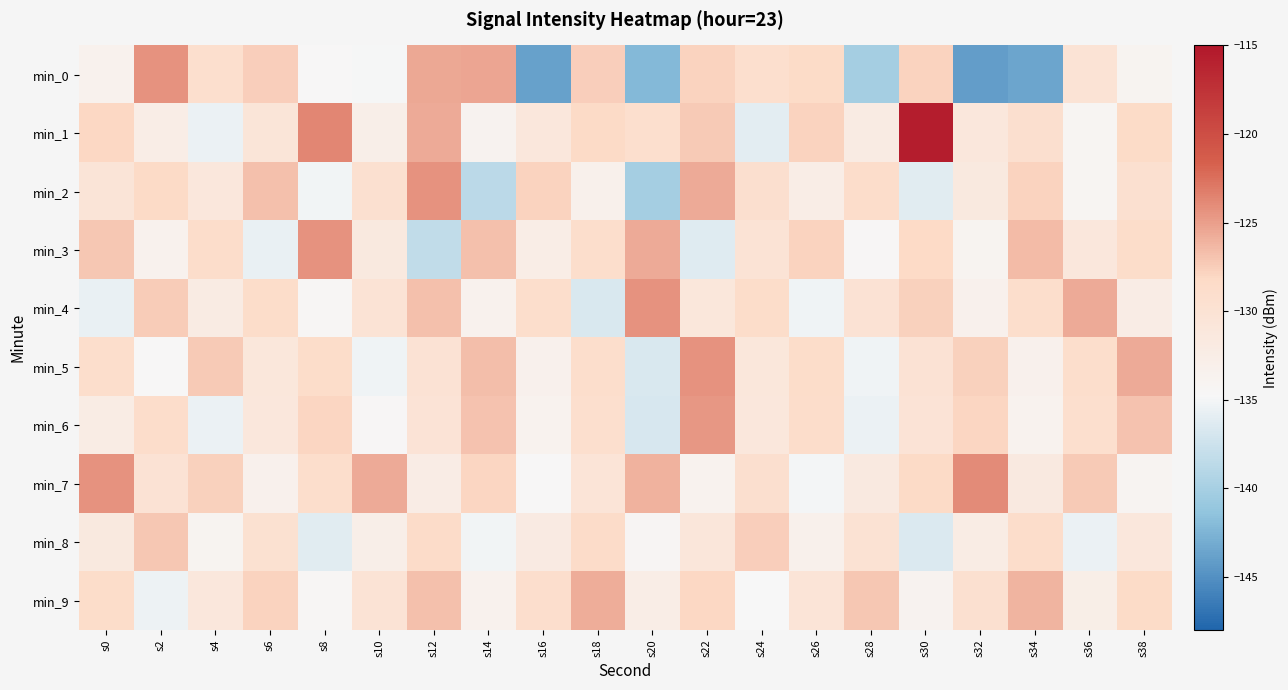

How many distinct data groups are displayed?

10